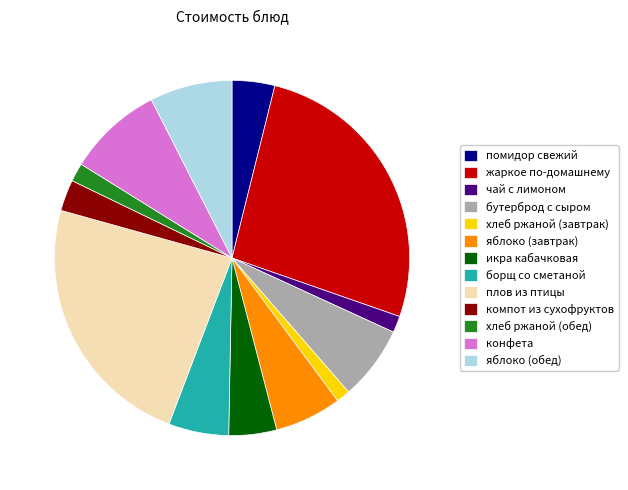

What is the largest slice in the pie chart?

жаркое по-домашнему